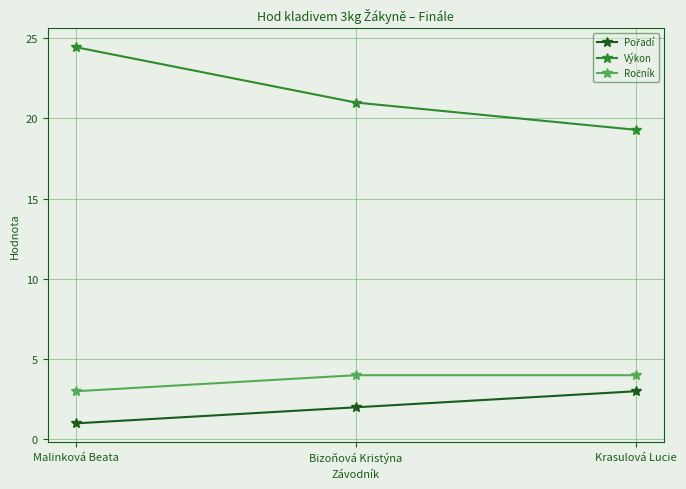

At which category does the chart reach its peak across all series?

Malinková Beata